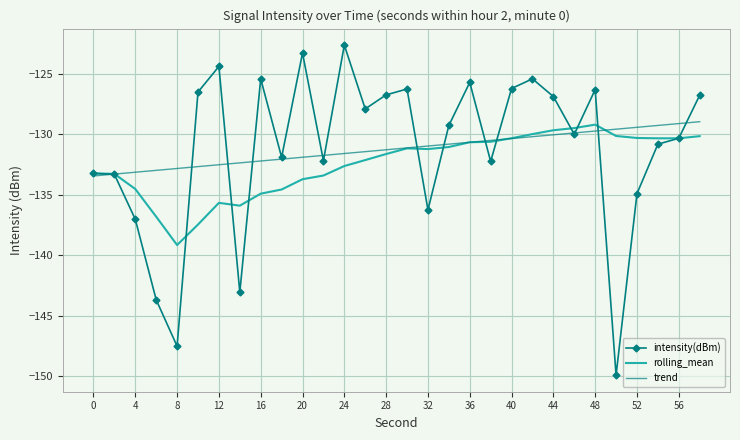

What is the greatest value displayed?

-122.6